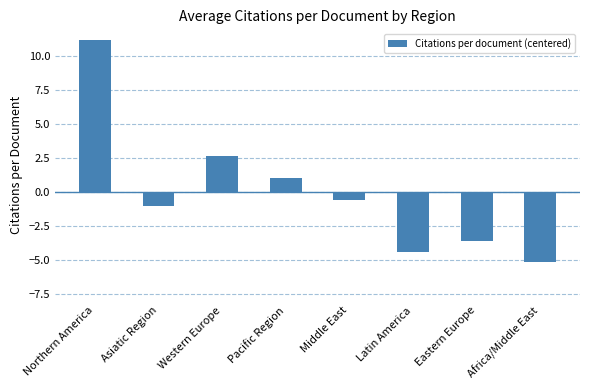

What value does the data have at Western Europe?

2.6